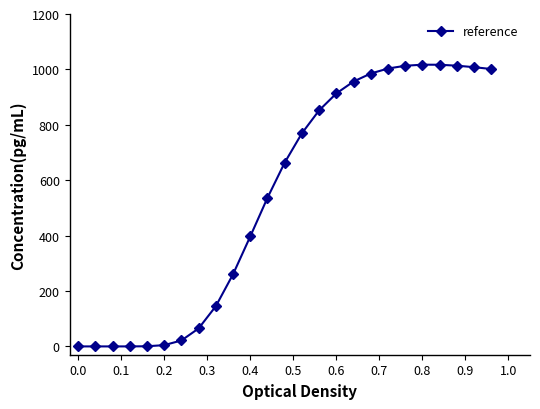

True or false: the data has more than 0 interior local peaks.

True